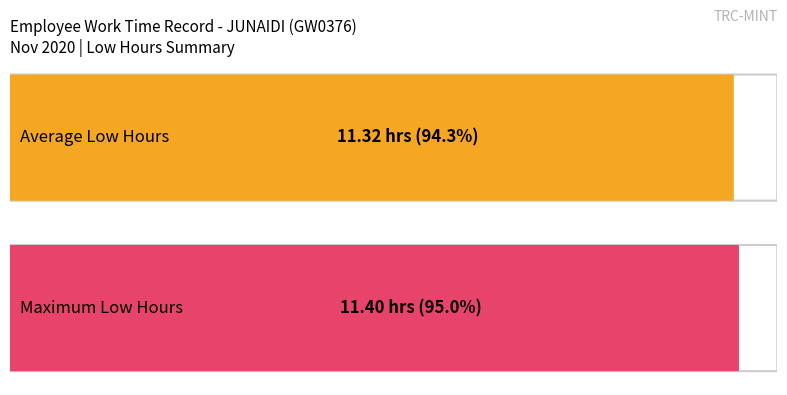

The chart shows a value of 4.1 at 4. True or false?

False